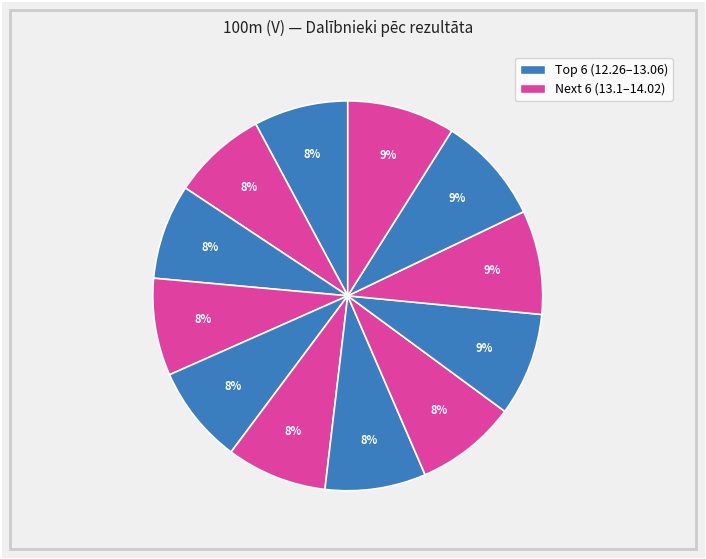

How many slices are in this pie chart?

12